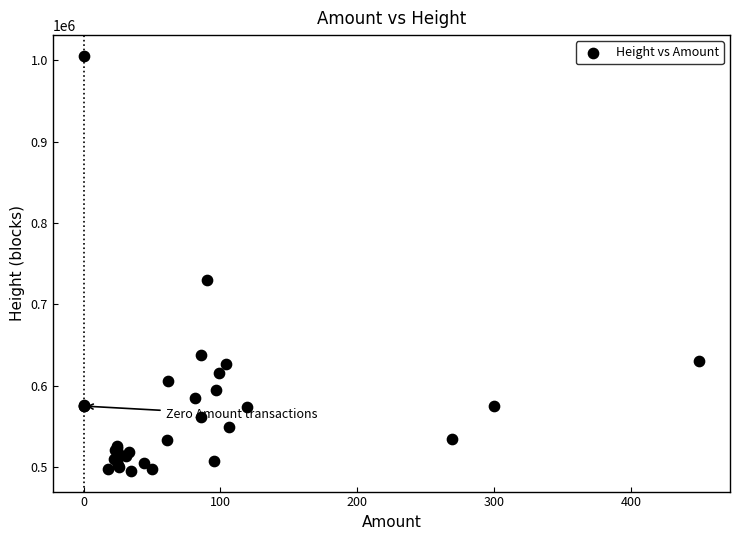

What Y value in the scatter plot is closest to 750449?

730400